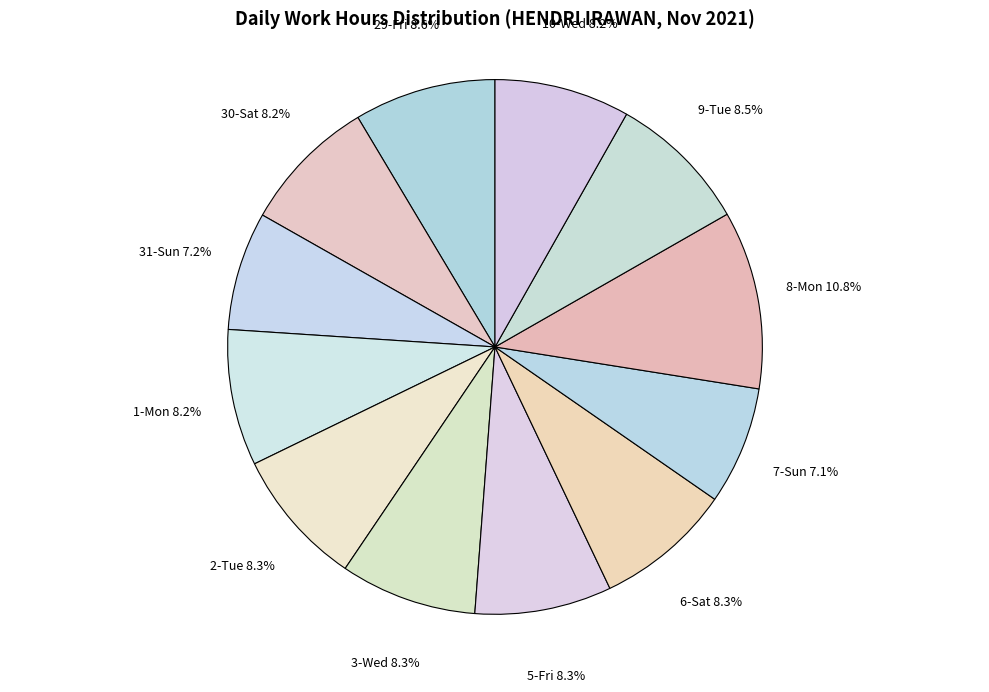

Which slice is the largest?

8-Mon